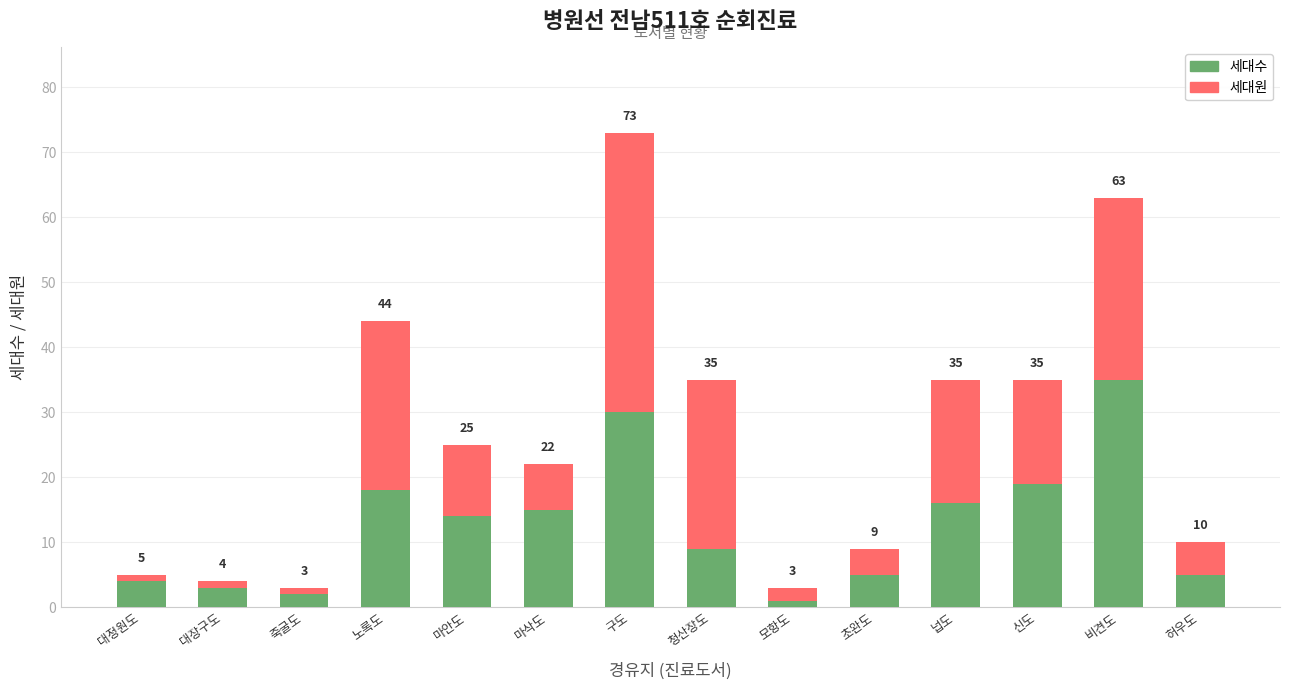

What are all the series names shown in the legend?

세대원, 세대수